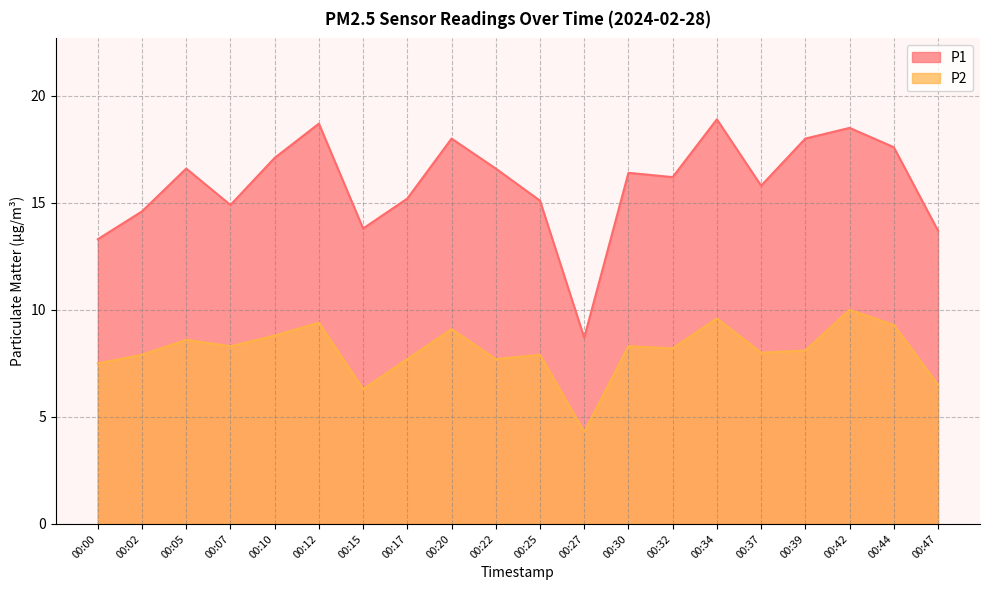

Which series has the largest range (max minus min)?

P1